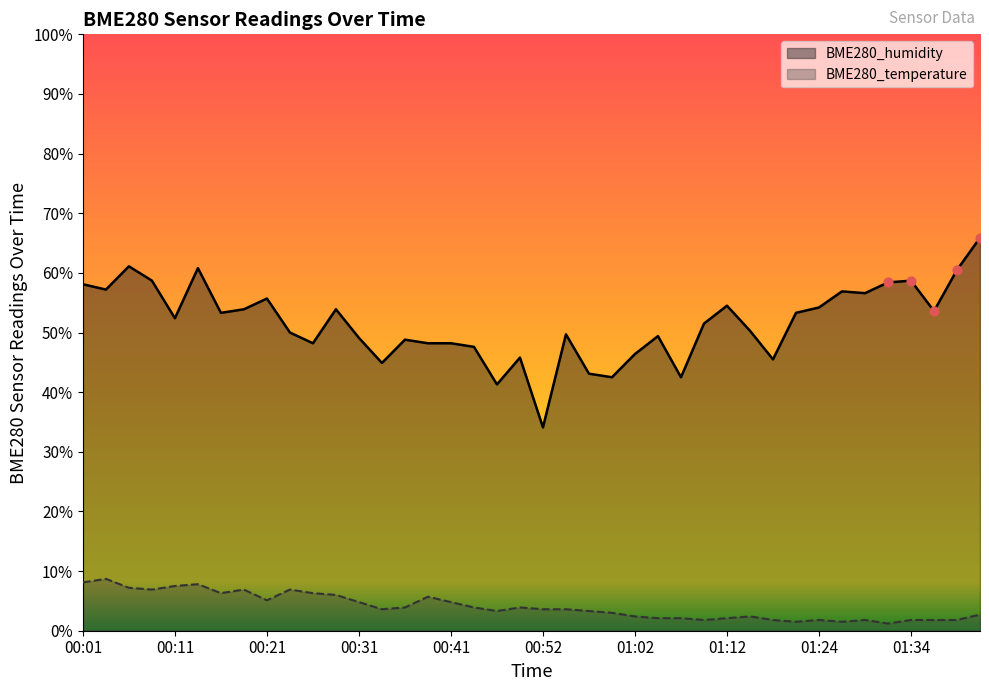

At how many categories does at least one series exceed 47?

31